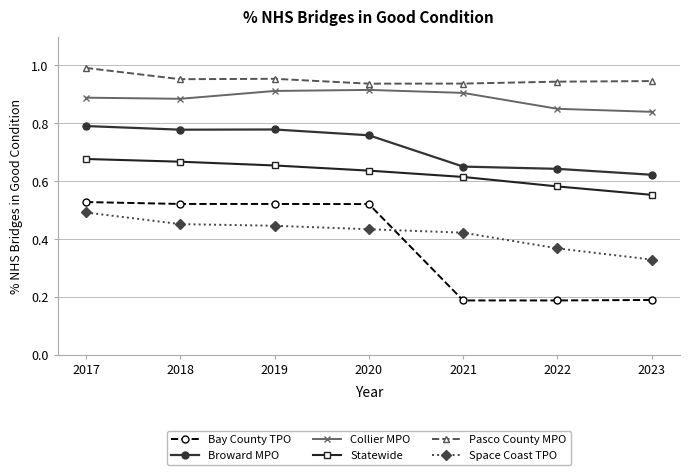

The Bay County TPO series shows 0.9 at 2020. True or false?

False